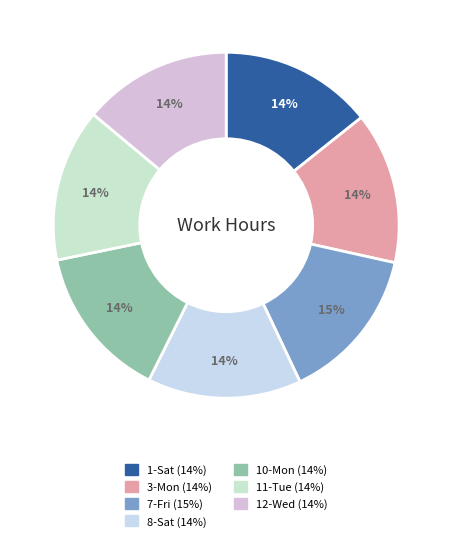

Count the number of slices in the pie.

7